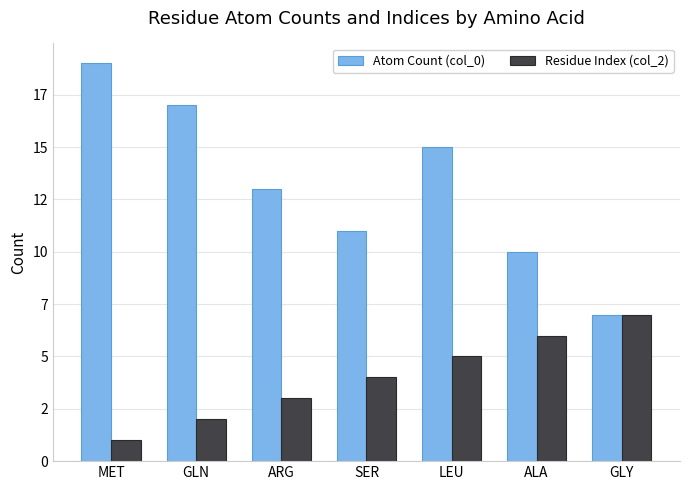

Which series changed the most between LEU and GLY?

Atom Count (col_0)